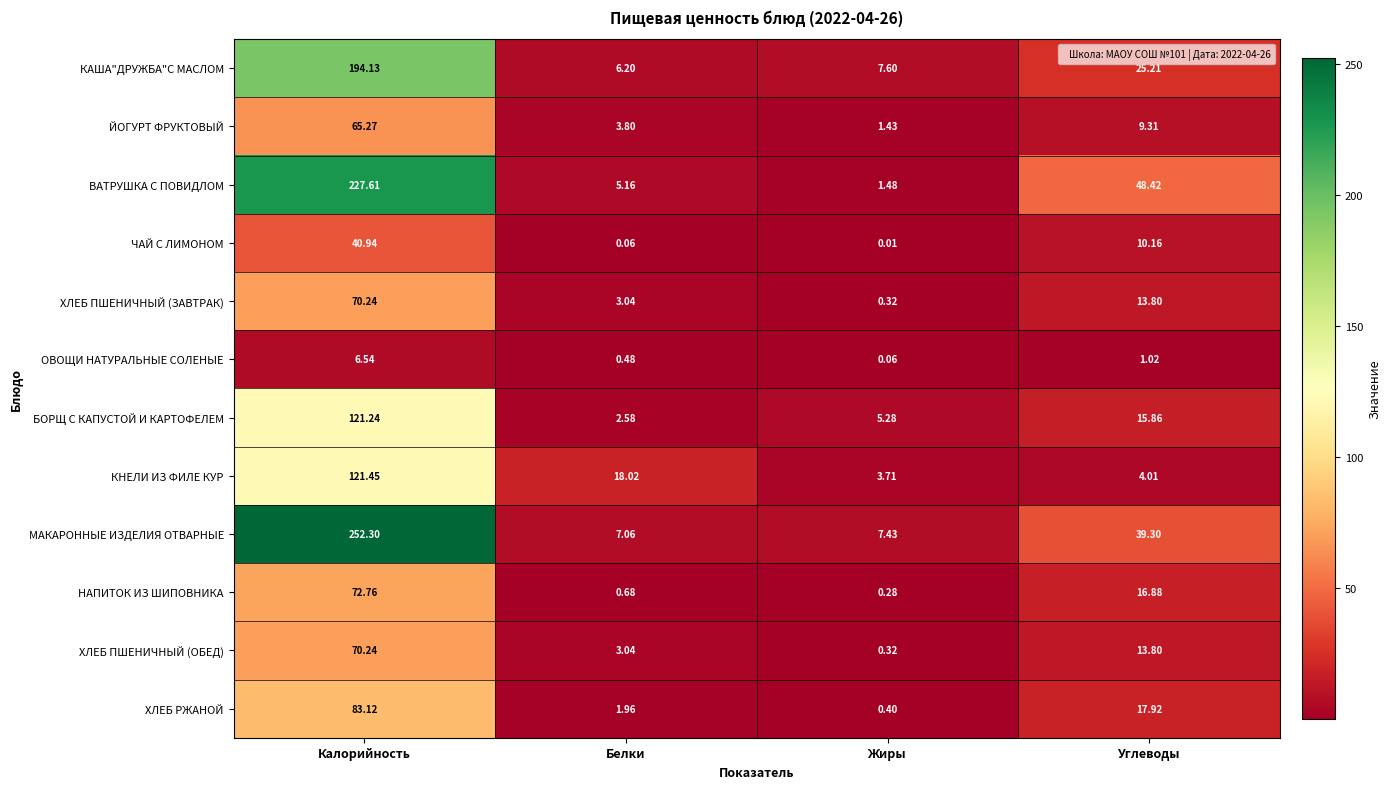

Where is ХЛЕБ ПШЕНИЧНЫЙ (ОБЕД) nearest to the value 35?

Углеводы